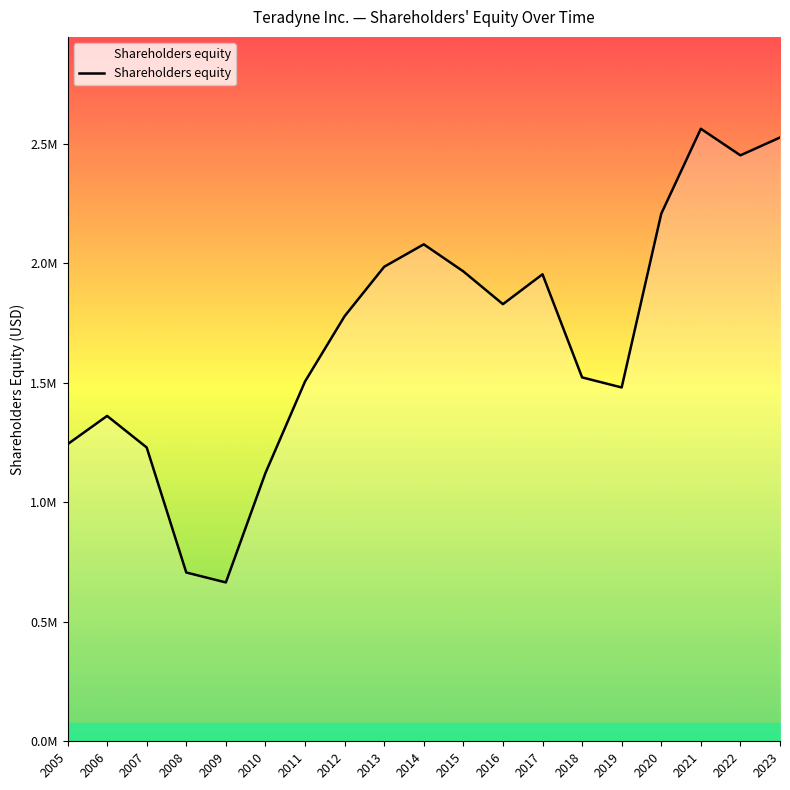

What is the change in value from 2013 to 2015?

-19308